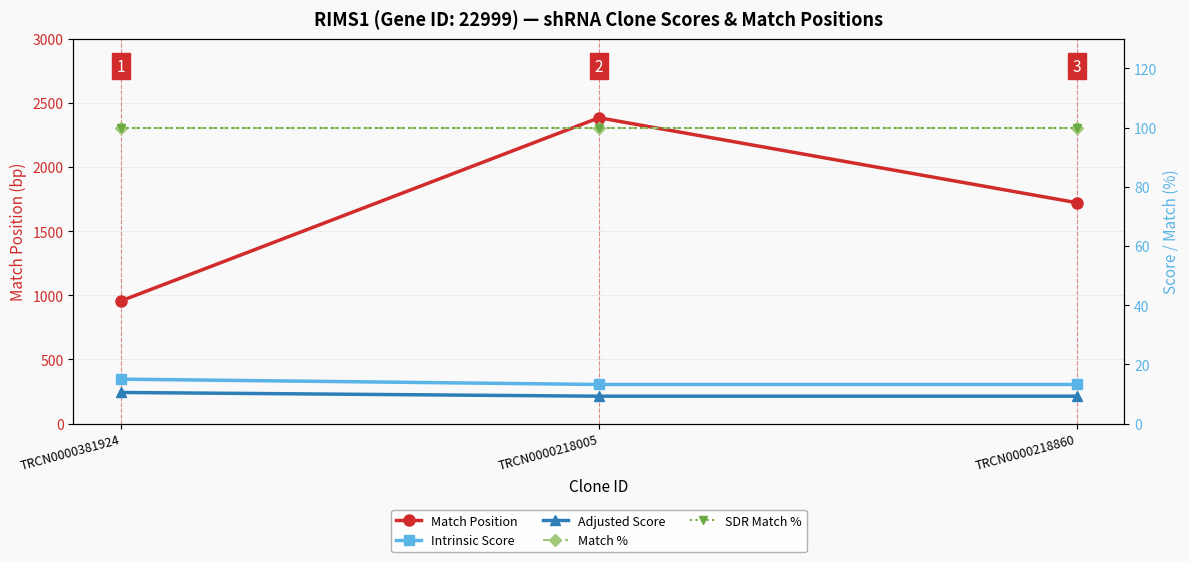

What is the sum of the Match Position values at TRCN0000218860 and TRCN0000381924?

2679